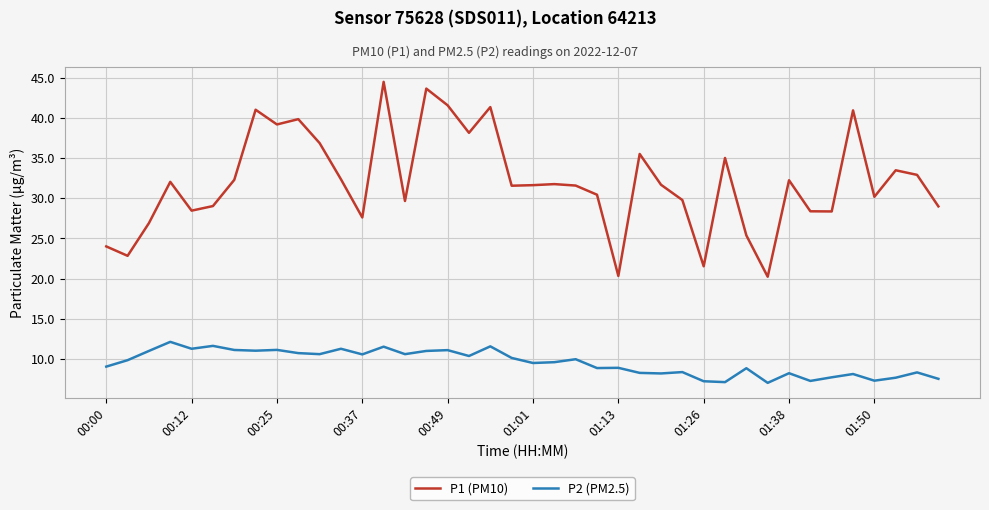

Rank the series by their maximum value, from lowest to highest.

P2 (PM2.5), P1 (PM10)